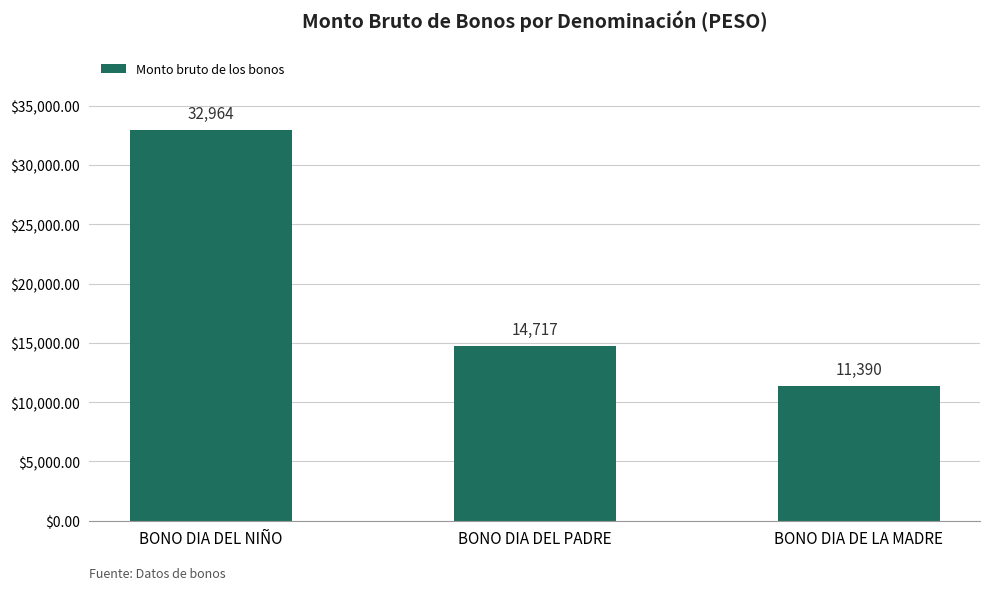

Where is the data nearest to the value 22177?

BONO DIA DEL PADRE